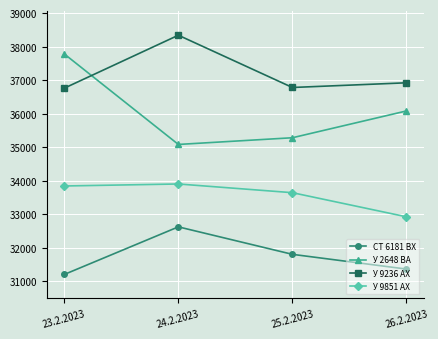

What are all the series names shown in the legend?

СТ 6181 ВХ, У 2648 ВА, У 9236 АХ, У 9851 АХ